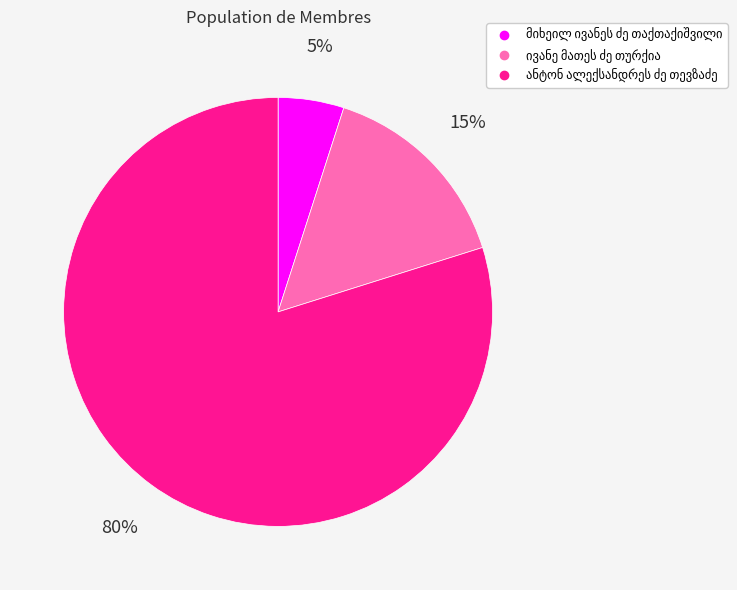

Is there a majority slice in this chart?

Yes